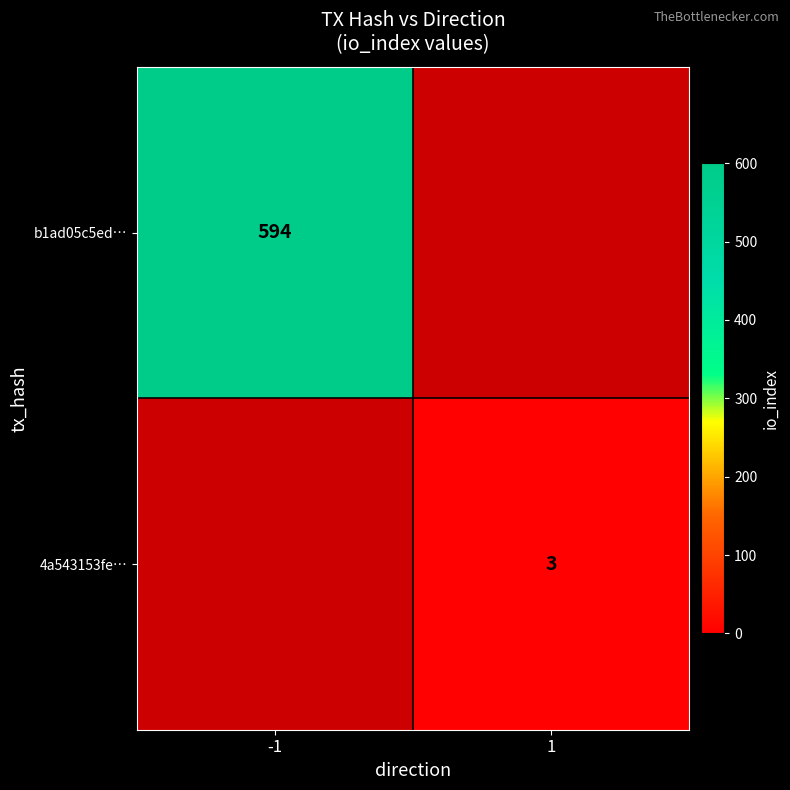

Count the number of data series in this chart.

2